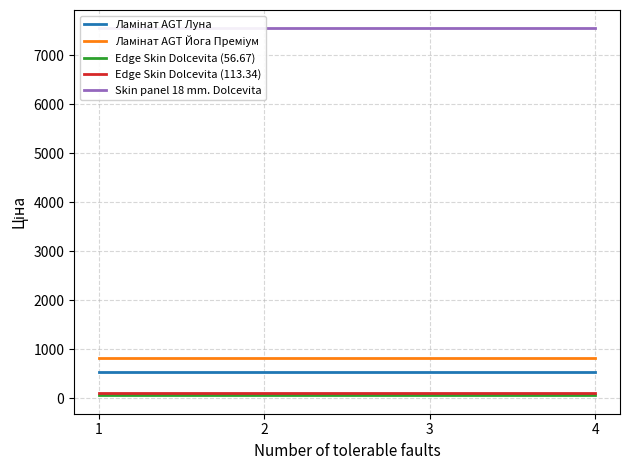

The Edge Skin Dolcevita (56.67) series shows 77.8 at 1. True or false?

False